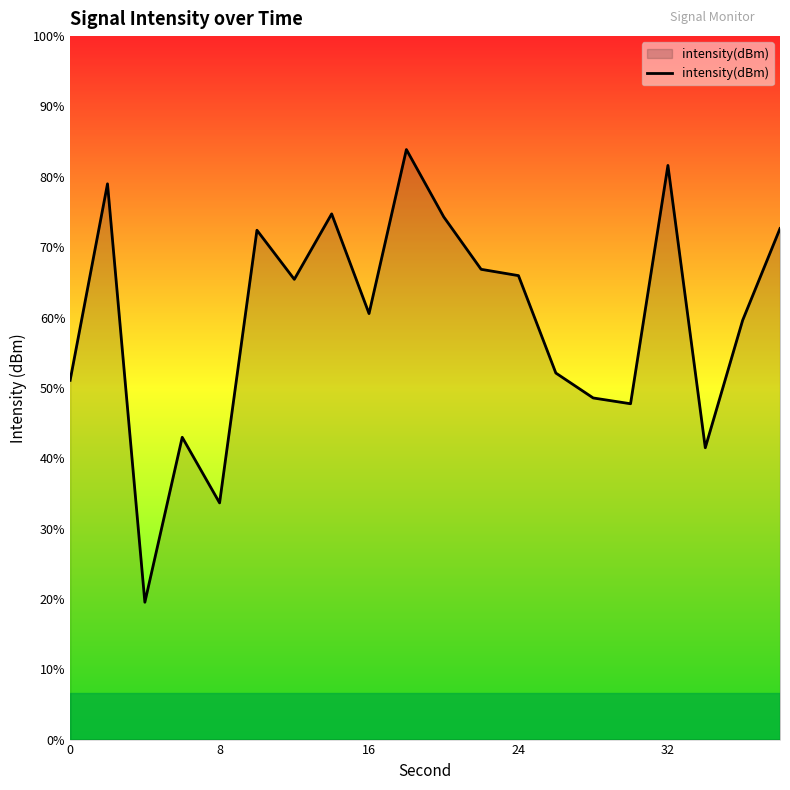

How many data points does each series have?

20